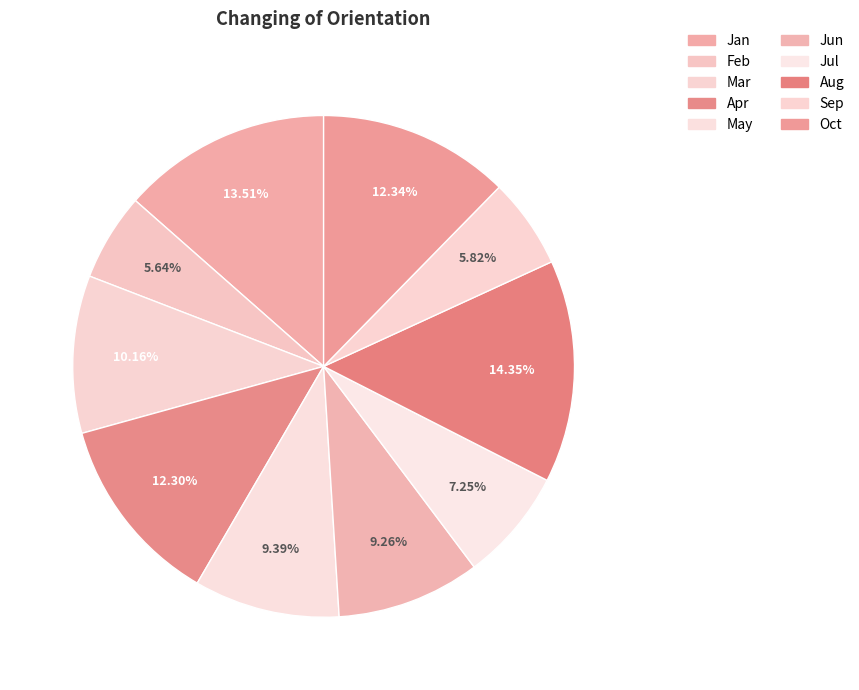

To the nearest percent, what is the difference between the largest and smallest slice percentages?

9%